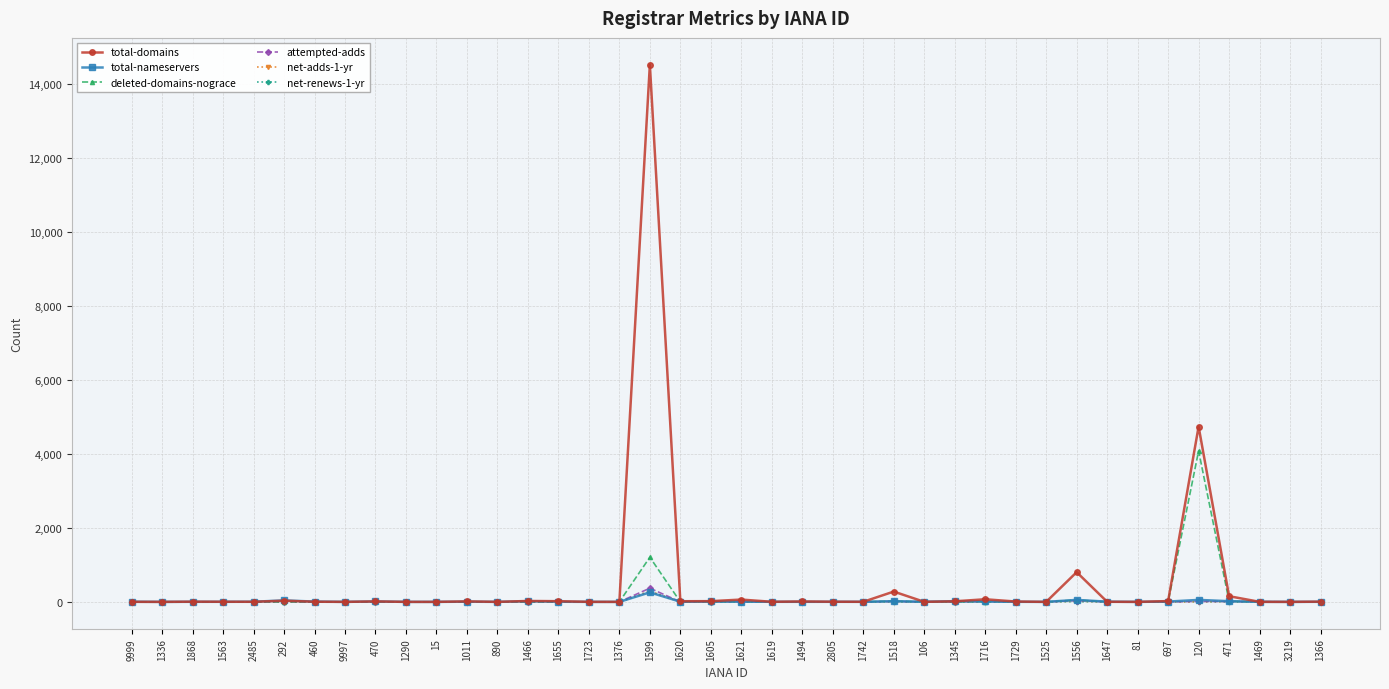

What is the average value of the total-domains series?

521